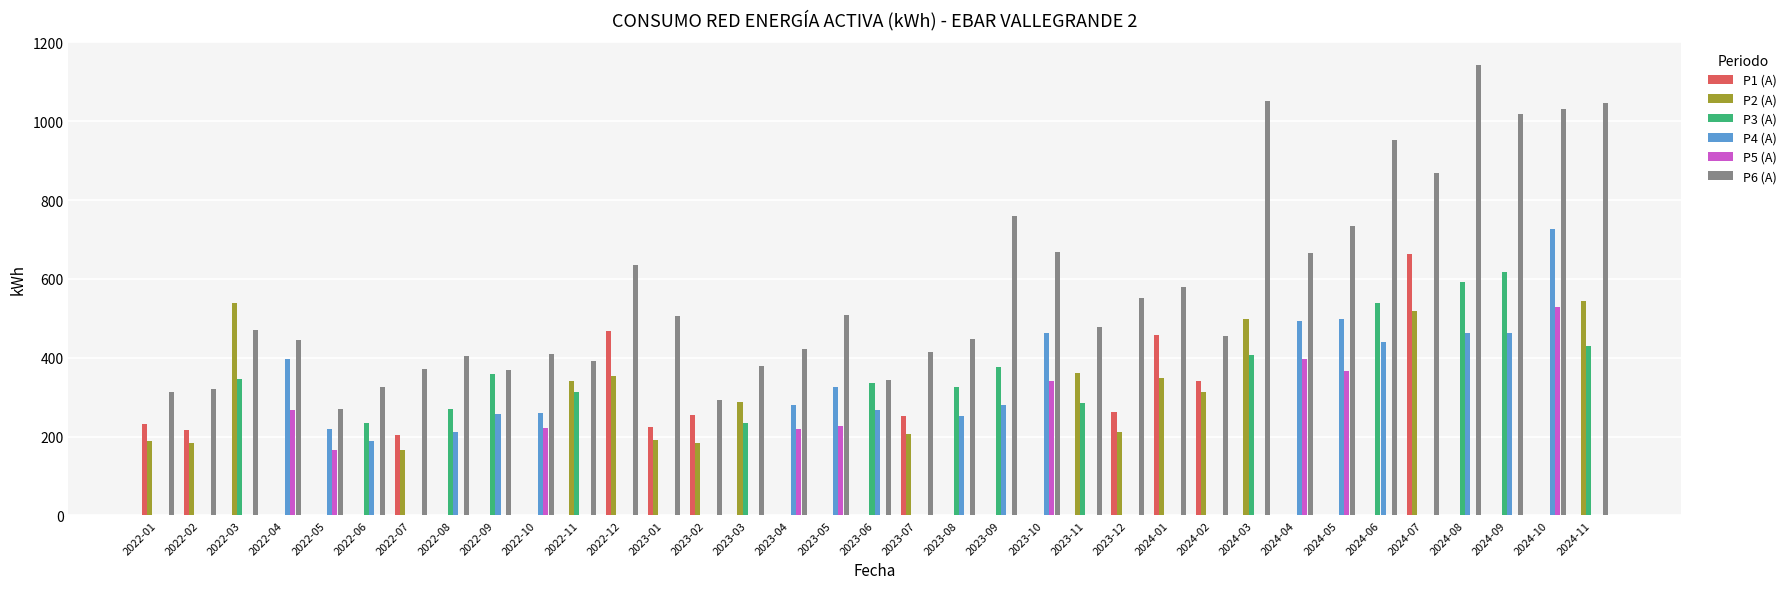

What is the total value across all series at 2022-11?

1048